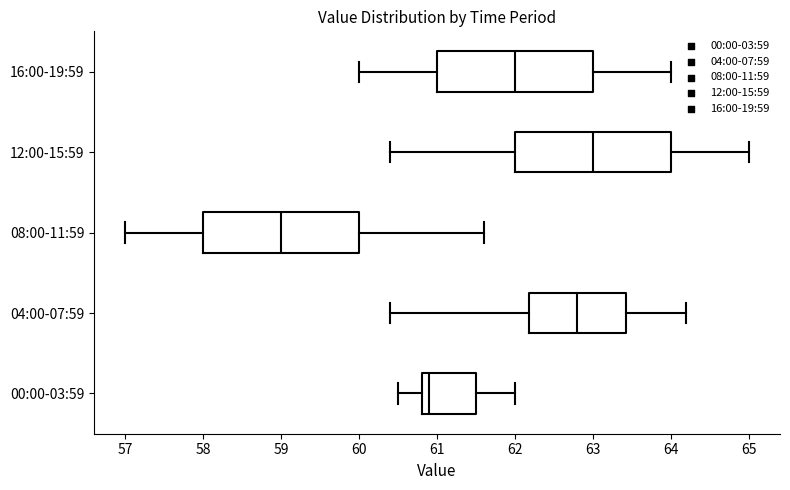

Reading bottom to top, read every box against the x-axis: the position of its median line, the range the box covers, and the ends of its whiskers. The values are not printed on the chart, so give them approximately, as read against the axis.

00:00-03:59: median 60.9, box 60.8 to 61.5, whiskers 60.5 to 62.0
04:00-07:59: median 62.8, box 62.2 to 63.4, whiskers 60.4 to 64.2
08:00-11:59: median 59.0, box 58.0 to 60.0, whiskers 57.0 to 61.6
12:00-15:59: median 63.0, box 62.0 to 64.0, whiskers 60.4 to 65.0
16:00-19:59: median 62.0, box 61.0 to 63.0, whiskers 60.0 to 64.0